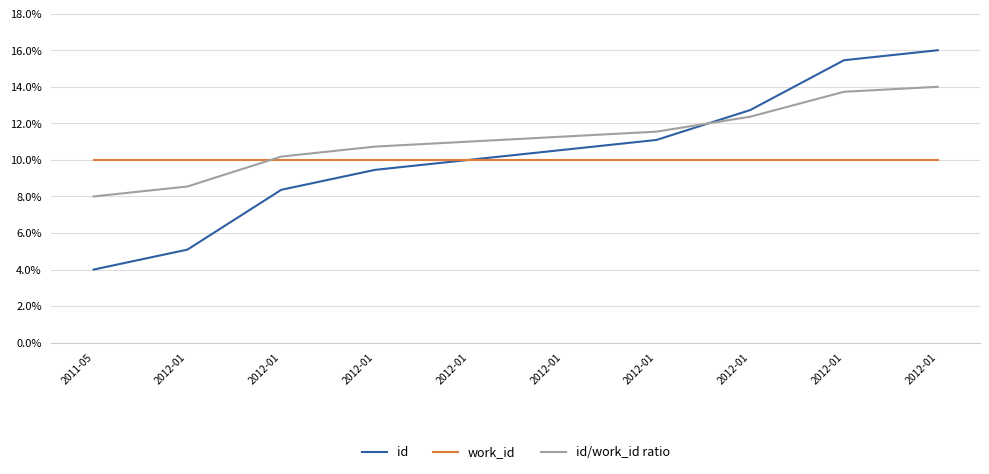

Does the chart have visible grid lines?

Yes